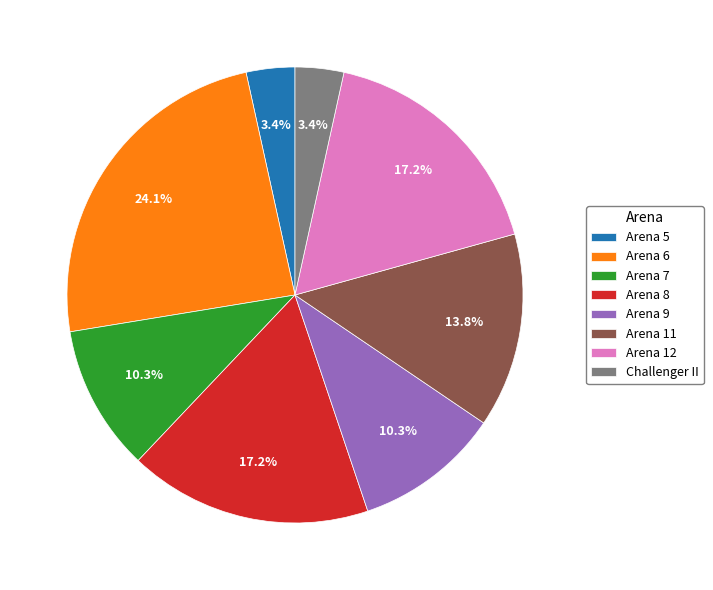

Which slice is the largest?

Arena 6